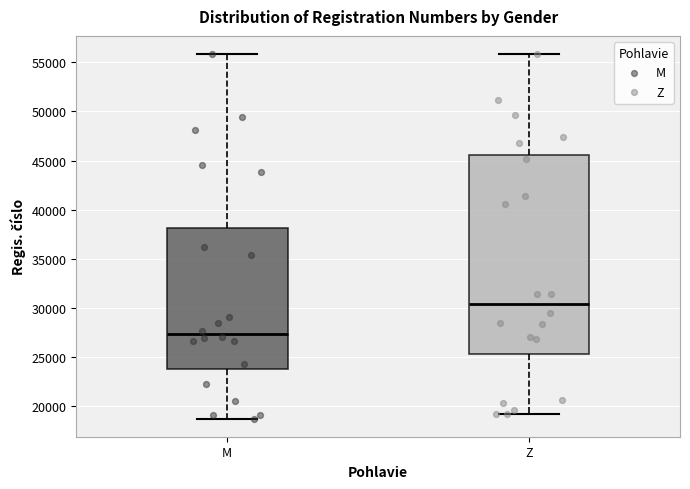

Where does the median line of the box for M sit on the y-axis? The values are not printed on the chart, so give them approximately, as read against the axis.

27500